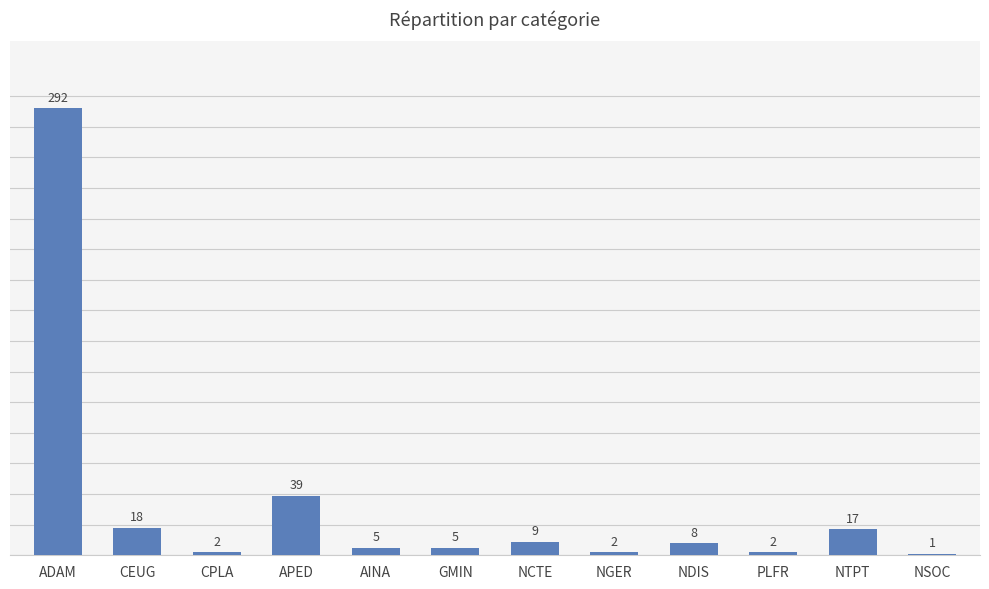

At which label is the value closest to 146?

APED